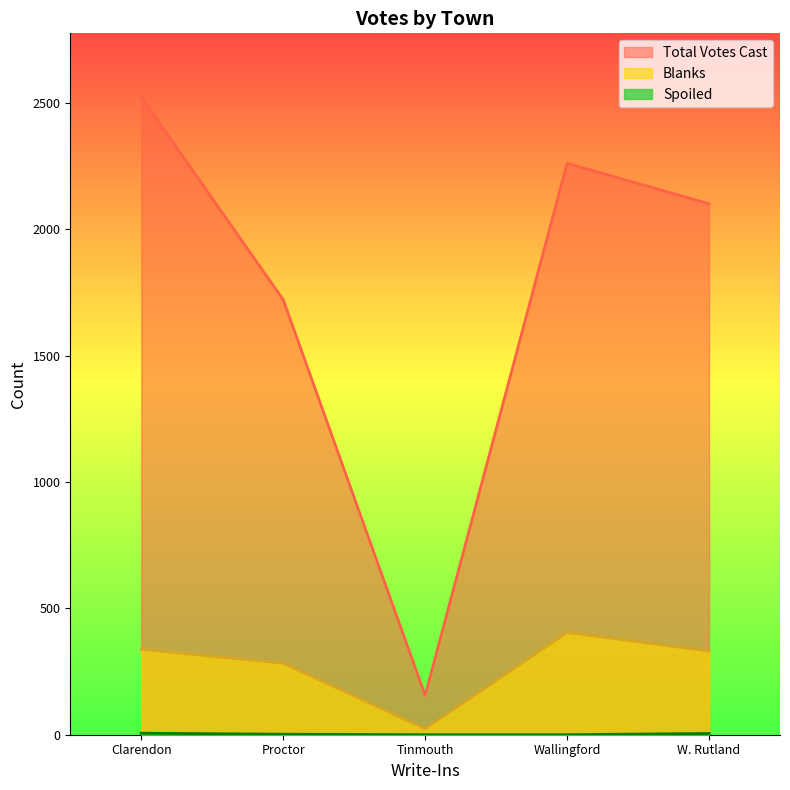

Which series changed the most between Clarendon and Tinmouth?

Total Votes Cast